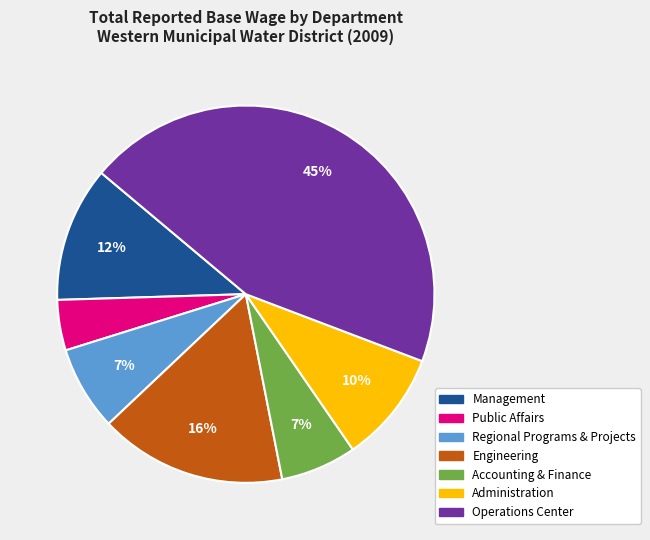

To the nearest percent, what is the combined percentage of Regional Programs & Projects and Management?

19%